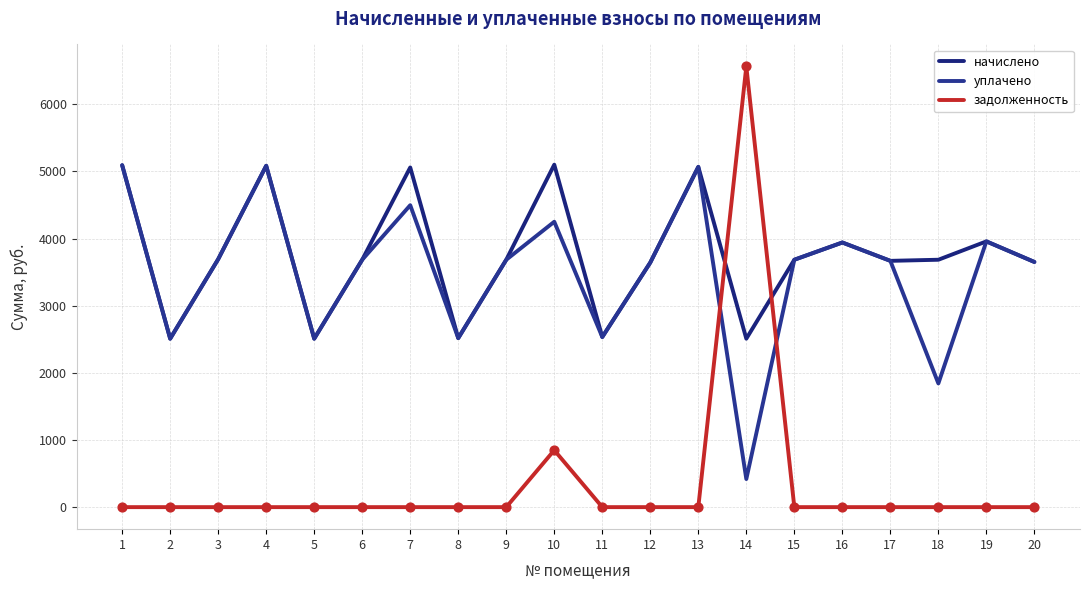

Is the value of задолженность at 1 greater than the value of уплачено at 6?

No